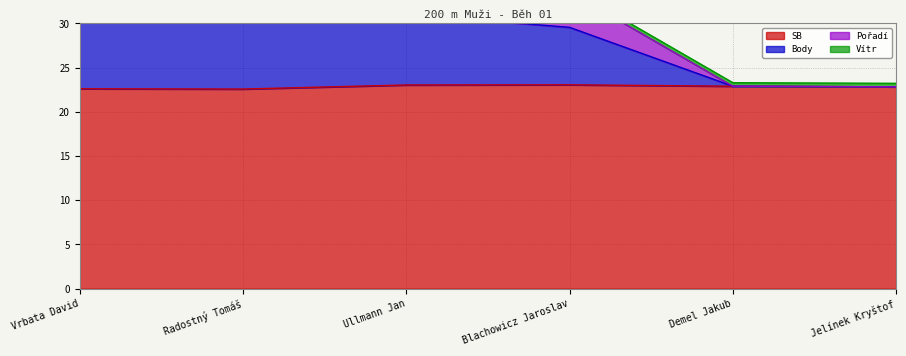

What value does the SB series have at Jelínek Kryštof?

22.8